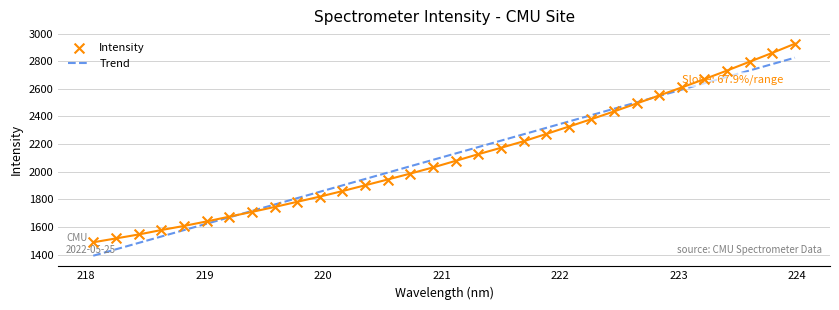

What is the maximum value for Trend?

2825.5